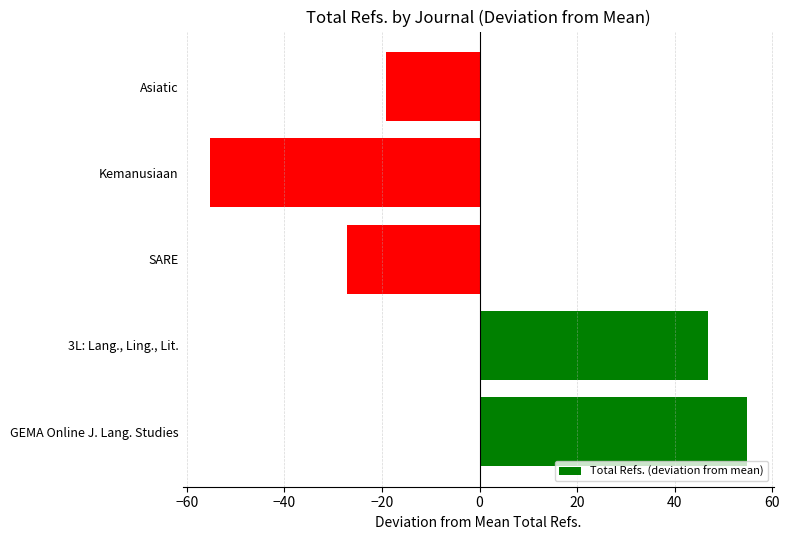

Which label corresponds to the largest value in the chart?

GEMA Online J. Lang. Studies